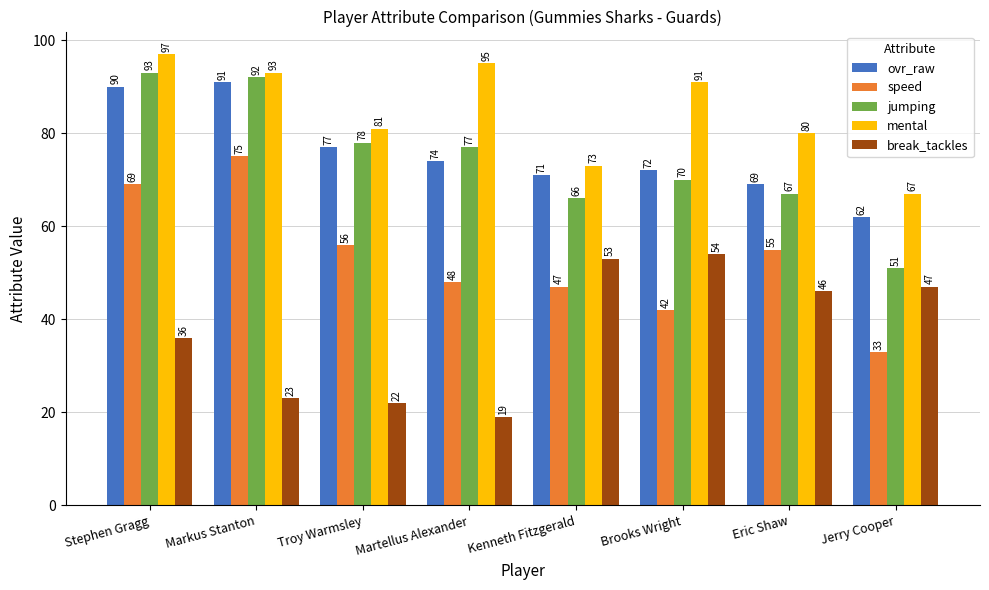

Rank the categories by break_tackles value from highest to lowest.

Brooks Wright, Kenneth Fitzgerald, Jerry Cooper, Eric Shaw, Stephen Gragg, Markus Stanton, Troy Warmsley, Martellus Alexander